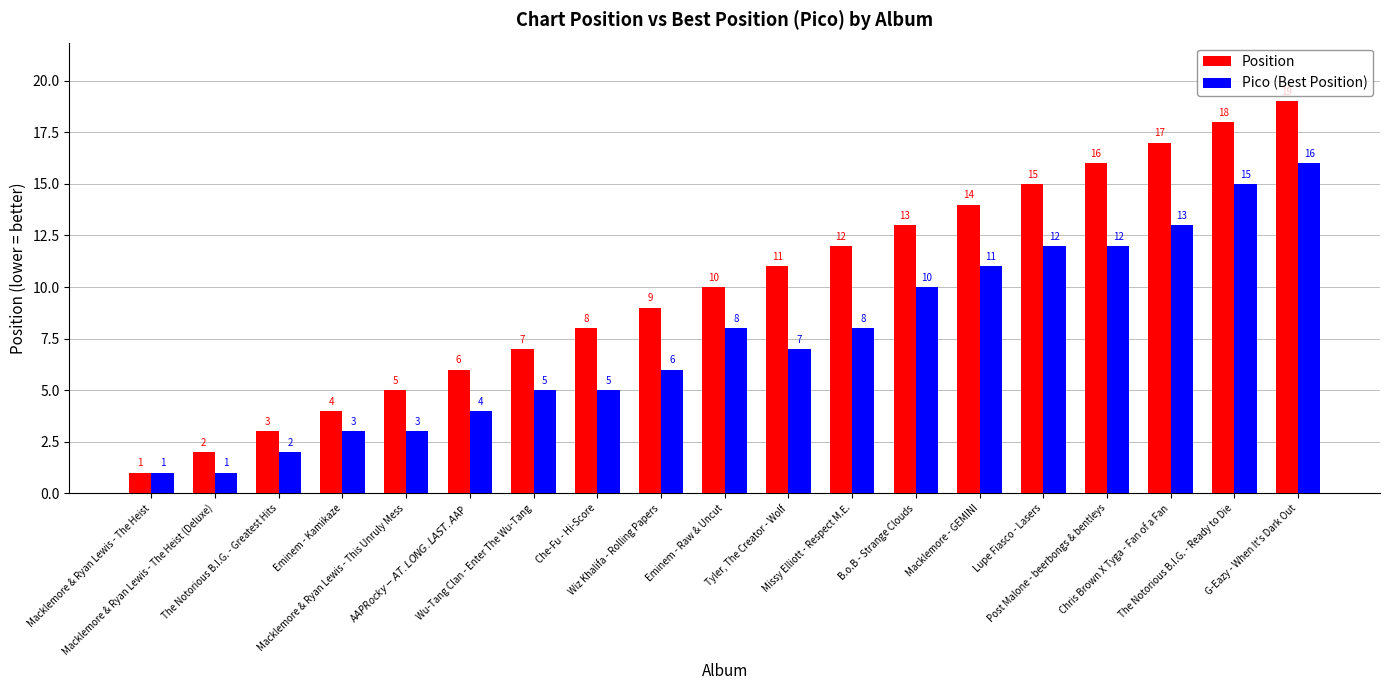

What is the smallest value displayed?

1